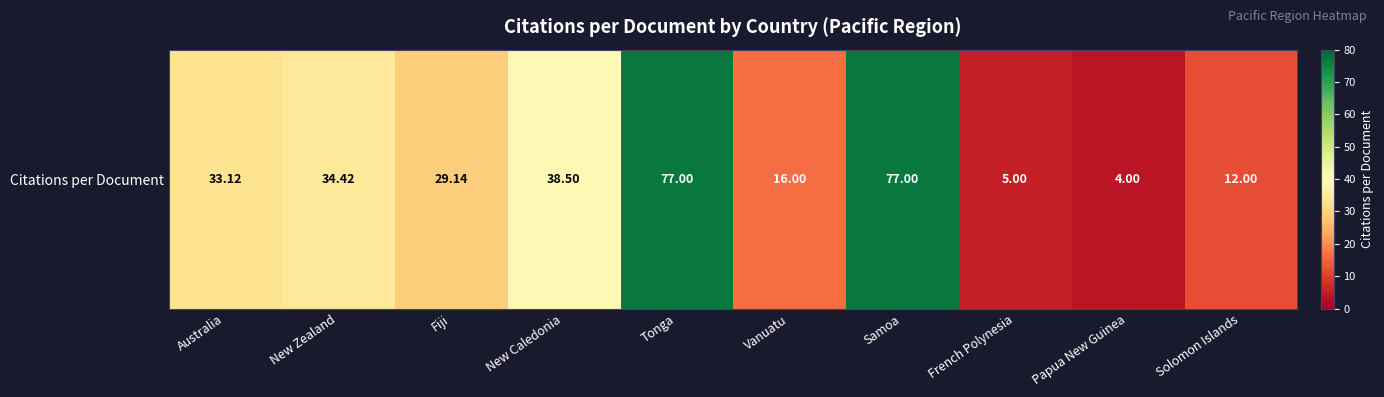

Between New Caledonia and Samoa, which is larger?

Samoa